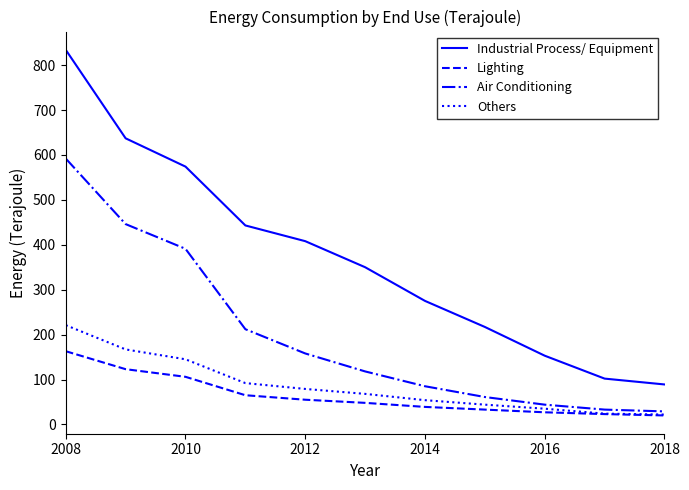

True or false: Others has more than 2 interior local peaks.

False